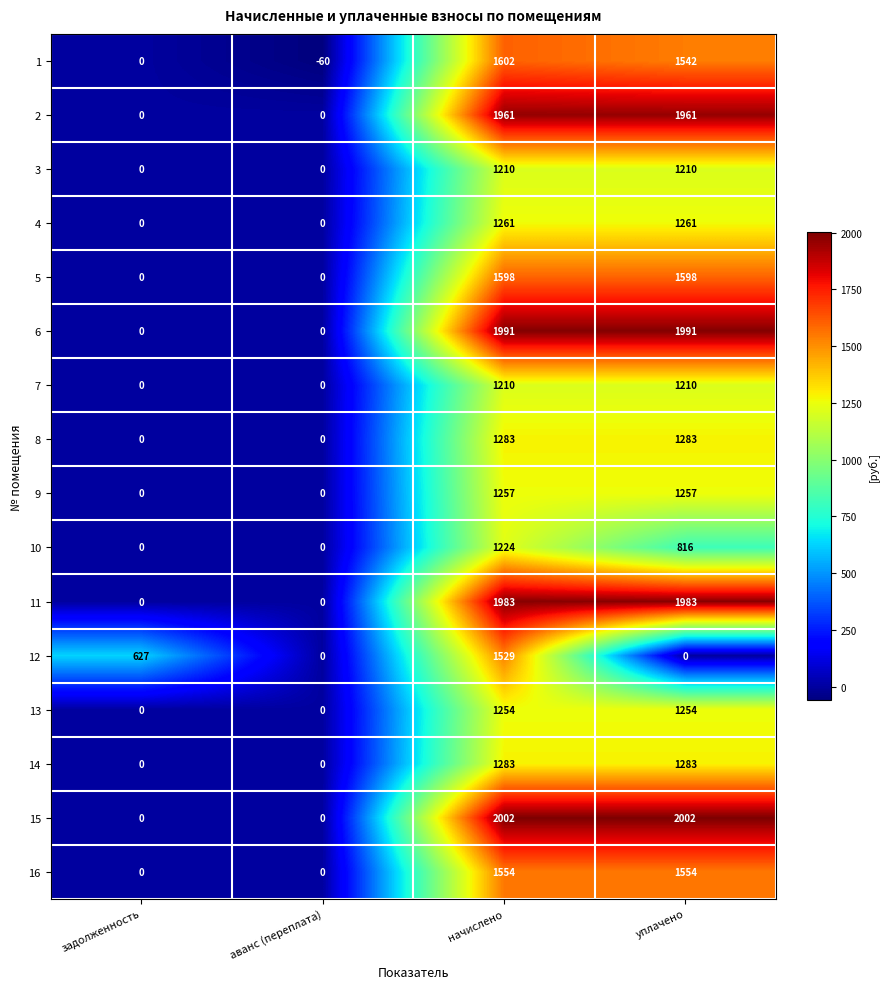

What is the smallest value displayed?

-60